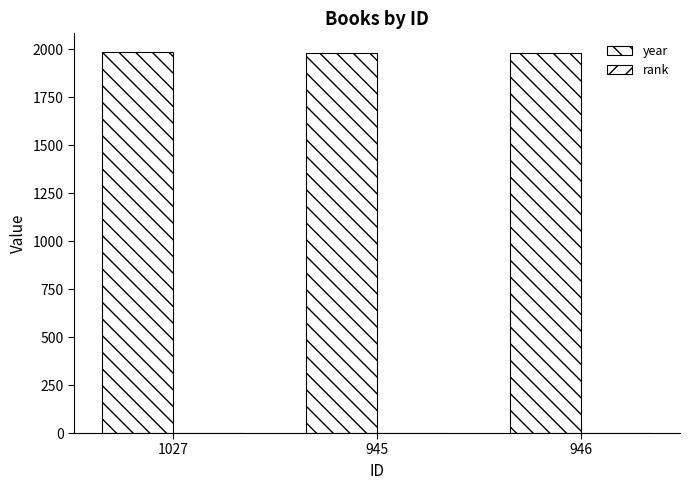

Is the value of rank at 946 greater than the value of year at 1027?

No